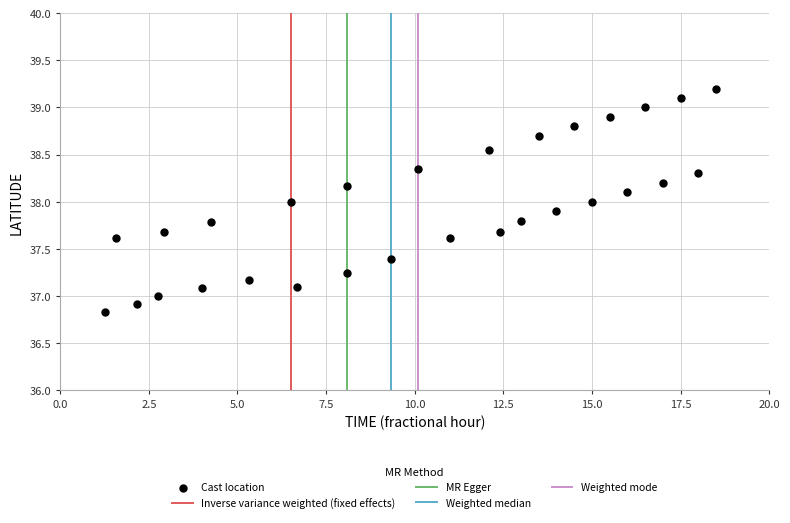

What is the range of X values (max minus min)?

17.2